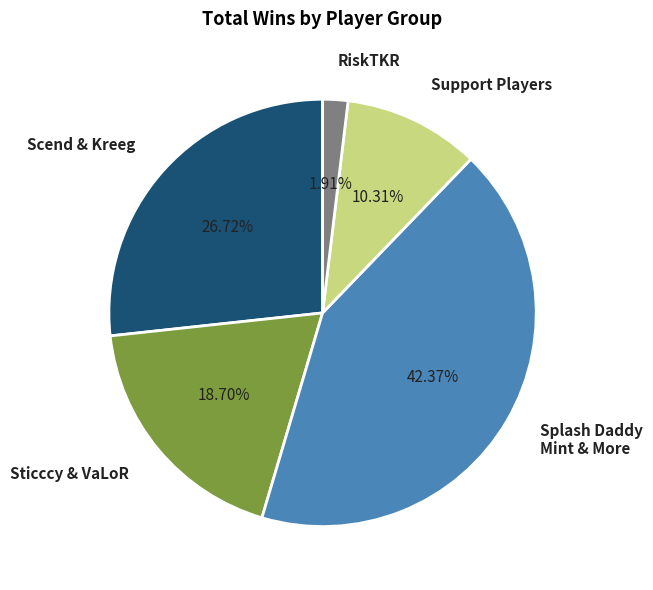

Which category has the smallest portion of the pie?

RiskTKR